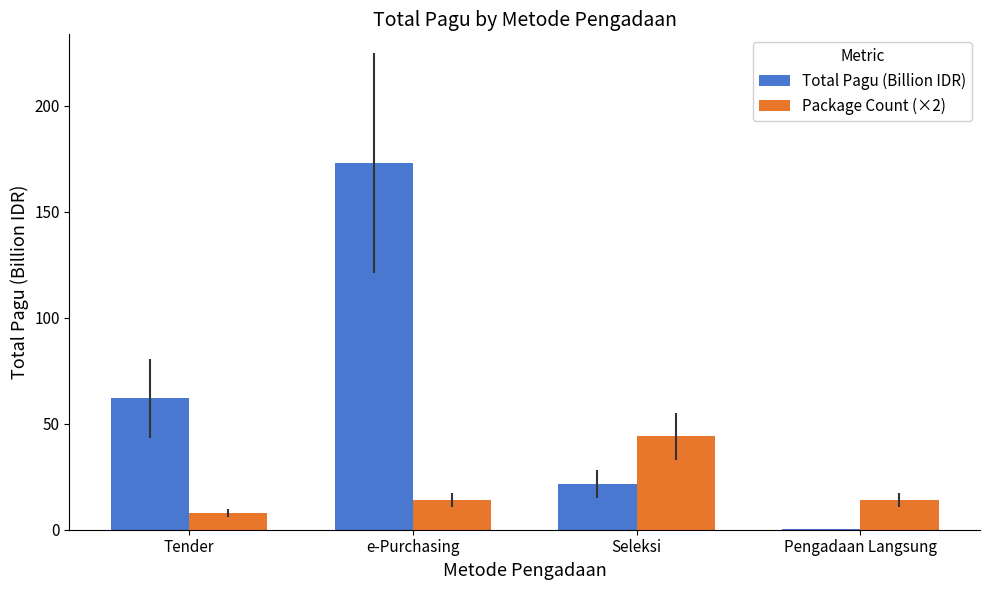

Which series changed the most between e-Purchasing and Seleksi?

Total Pagu (Billion IDR)